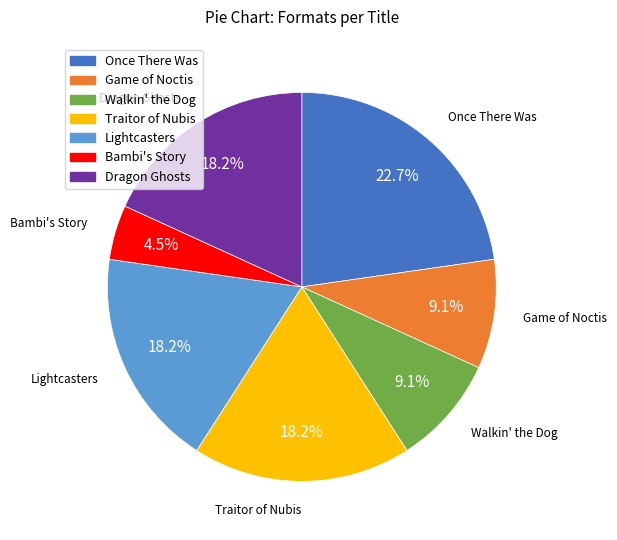

Is there any slice that represents more than half of the pie?

No